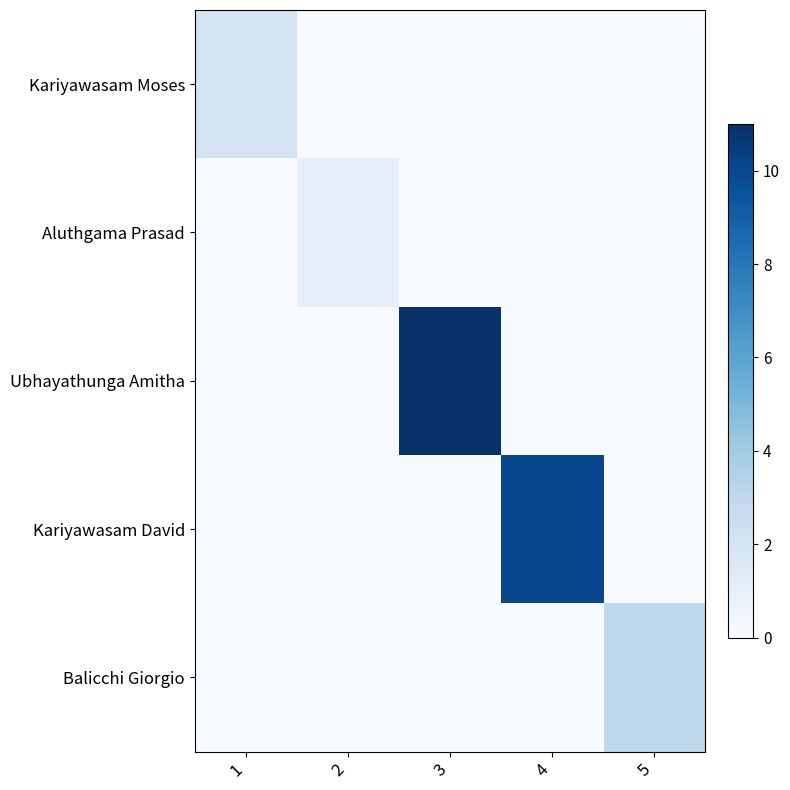

What is the spread (max minus min) of values at 5?

3